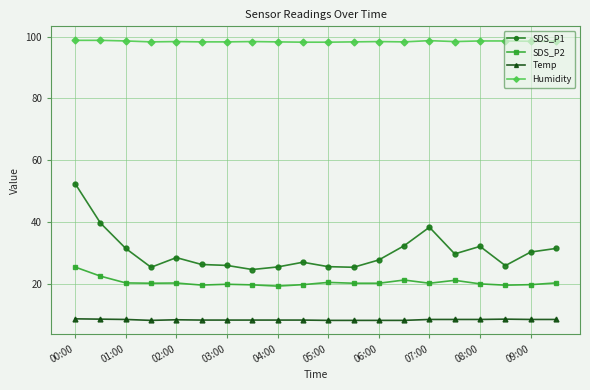

True or false: SDS_P1 and SDS_P2 cross at least once.

False